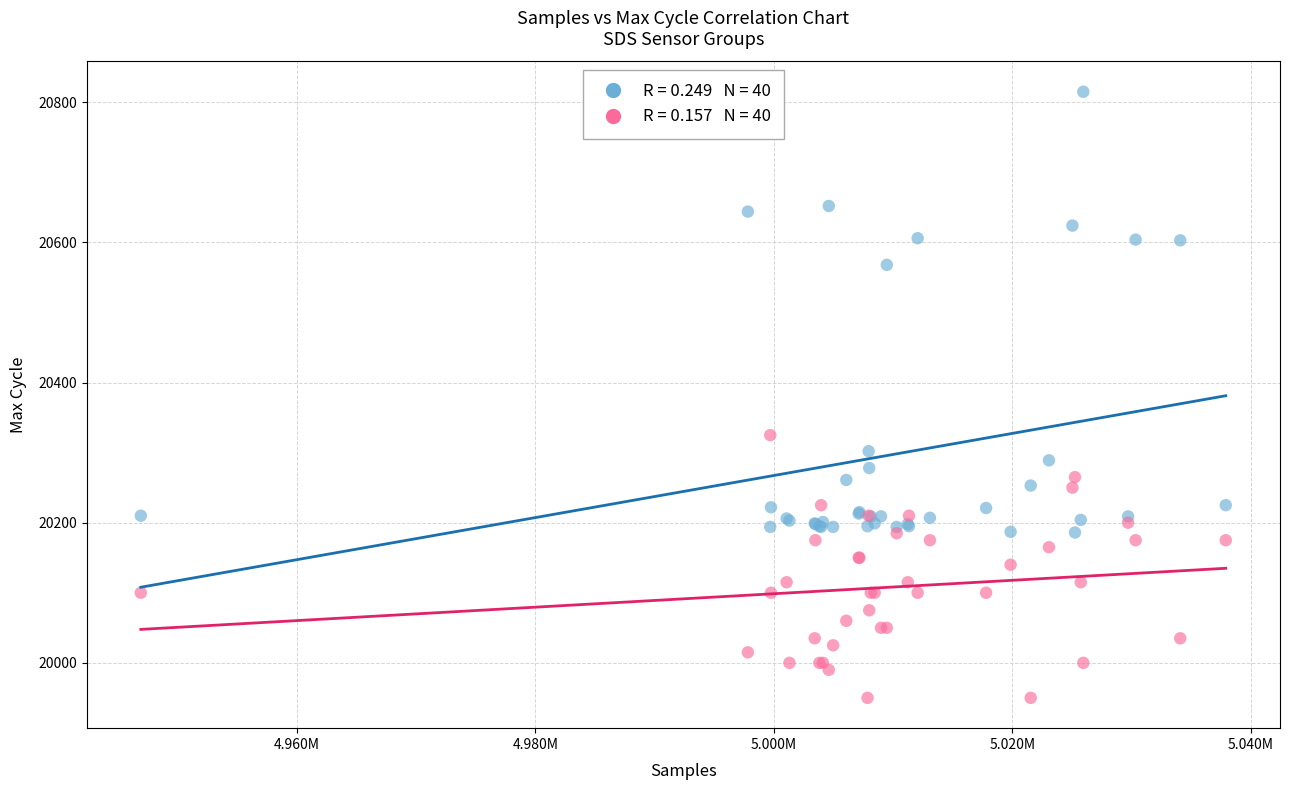

Across all series, what Y value is closest to 20382?

20325